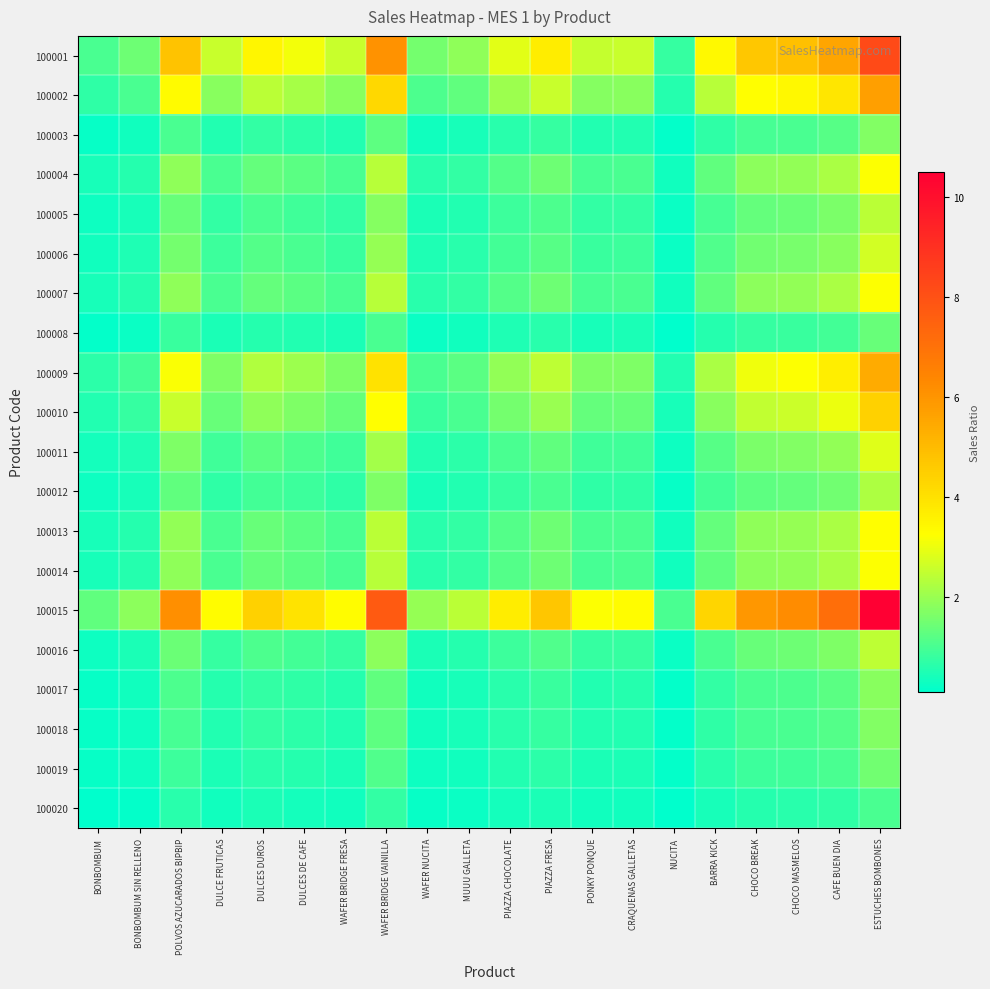

Reading left to right, extract all data points from this chart.

100001: BONBOMBUM=1.0	BONBOMBUM SIN RELLENO=1.4	POLVOS AZUCARADOS BIPBIP=4.8	DULCE FRUTICAS=2.6	DULCES DUROS=3.5	DULCES DE CAFE=3.1	WAFER BRIDGE FRESA=2.6	WAFER BRIDGE VAINILLA=6.1	WAFER NUCITA=1.5	MUUU GALLETA=1.9	PIAZZA CHOCOLATE=2.9	PIAZZA FRESA=3.7	PONKY PONQUE=2.5	CRAQUENAS GALLETAS=2.6	NUCITA=0.8	BARRA KICK=3.4	CHOCO BREAK=4.7	CHOCO MASMELOS=4.9	CAFE BUEN DIA=5.6	ESTUCHES BOMBONES=8.2
100002: BONBOMBUM=0.7	BONBOMBUM SIN RELLENO=1.0	POLVOS AZUCARADOS BIPBIP=3.3	DULCE FRUTICAS=1.8	DULCES DUROS=2.4	DULCES DE CAFE=2.2	WAFER BRIDGE FRESA=1.8	WAFER BRIDGE VAINILLA=4.2	WAFER NUCITA=1.1	MUUU GALLETA=1.3	PIAZZA CHOCOLATE=2.0	PIAZZA FRESA=2.6	PONKY PONQUE=1.8	CRAQUENAS GALLETAS=1.8	NUCITA=0.5	BARRA KICK=2.3	CHOCO BREAK=3.2	CHOCO MASMELOS=3.4	CAFE BUEN DIA=3.9	ESTUCHES BOMBONES=5.7
100003: BONBOMBUM=0.2	BONBOMBUM SIN RELLENO=0.3	POLVOS AZUCARADOS BIPBIP=1.0	DULCE FRUTICAS=0.5	DULCES DUROS=0.7	DULCES DE CAFE=0.6	WAFER BRIDGE FRESA=0.5	WAFER BRIDGE VAINILLA=1.3	WAFER NUCITA=0.3	MUUU GALLETA=0.4	PIAZZA CHOCOLATE=0.6	PIAZZA FRESA=0.8	PONKY PONQUE=0.5	CRAQUENAS GALLETAS=0.5	NUCITA=0.2	BARRA KICK=0.7	CHOCO BREAK=1.0	CHOCO MASMELOS=1.0	CAFE BUEN DIA=1.2	ESTUCHES BOMBONES=1.7
100004: BONBOMBUM=0.4	BONBOMBUM SIN RELLENO=0.6	POLVOS AZUCARADOS BIPBIP=1.9	DULCE FRUTICAS=1.0	DULCES DUROS=1.3	DULCES DE CAFE=1.2	WAFER BRIDGE FRESA=1.0	WAFER BRIDGE VAINILLA=2.4	WAFER NUCITA=0.6	MUUU GALLETA=0.7	PIAZZA CHOCOLATE=1.1	PIAZZA FRESA=1.4	PONKY PONQUE=1.0	CRAQUENAS GALLETAS=1.0	NUCITA=0.3	BARRA KICK=1.3	CHOCO BREAK=1.8	CHOCO MASMELOS=1.9	CAFE BUEN DIA=2.2	ESTUCHES BOMBONES=3.2
100005: BONBOMBUM=0.3	BONBOMBUM SIN RELLENO=0.4	POLVOS AZUCARADOS BIPBIP=1.4	DULCE FRUTICAS=0.7	DULCES DUROS=1.0	DULCES DE CAFE=0.9	WAFER BRIDGE FRESA=0.7	WAFER BRIDGE VAINILLA=1.7	WAFER NUCITA=0.4	MUUU GALLETA=0.5	PIAZZA CHOCOLATE=0.8	PIAZZA FRESA=1.1	PONKY PONQUE=0.7	CRAQUENAS GALLETAS=0.7	NUCITA=0.2	BARRA KICK=1.0	CHOCO BREAK=1.3	CHOCO MASMELOS=1.4	CAFE BUEN DIA=1.6	ESTUCHES BOMBONES=2.4
100006: BONBOMBUM=0.3	BONBOMBUM SIN RELLENO=0.5	POLVOS AZUCARADOS BIPBIP=1.6	DULCE FRUTICAS=0.8	DULCES DUROS=1.1	DULCES DE CAFE=1.0	WAFER BRIDGE FRESA=0.8	WAFER BRIDGE VAINILLA=2.0	WAFER NUCITA=0.5	MUUU GALLETA=0.6	PIAZZA CHOCOLATE=0.9	PIAZZA FRESA=1.2	PONKY PONQUE=0.8	CRAQUENAS GALLETAS=0.8	NUCITA=0.3	BARRA KICK=1.1	CHOCO BREAK=1.5	CHOCO MASMELOS=1.6	CAFE BUEN DIA=1.8	ESTUCHES BOMBONES=2.7
100007: BONBOMBUM=0.4	BONBOMBUM SIN RELLENO=0.6	POLVOS AZUCARADOS BIPBIP=1.9	DULCE FRUTICAS=1.0	DULCES DUROS=1.4	DULCES DE CAFE=1.2	WAFER BRIDGE FRESA=1.0	WAFER BRIDGE VAINILLA=2.4	WAFER NUCITA=0.6	MUUU GALLETA=0.7	PIAZZA CHOCOLATE=1.1	PIAZZA FRESA=1.4	PONKY PONQUE=1.0	CRAQUENAS GALLETAS=1.0	NUCITA=0.3	BARRA KICK=1.3	CHOCO BREAK=1.8	CHOCO MASMELOS=1.9	CAFE BUEN DIA=2.2	ESTUCHES BOMBONES=3.2
100008: BONBOMBUM=0.2	BONBOMBUM SIN RELLENO=0.2	POLVOS AZUCARADOS BIPBIP=0.8	DULCE FRUTICAS=0.4	DULCES DUROS=0.6	DULCES DE CAFE=0.5	WAFER BRIDGE FRESA=0.4	WAFER BRIDGE VAINILLA=1.0	WAFER NUCITA=0.3	MUUU GALLETA=0.3	PIAZZA CHOCOLATE=0.5	PIAZZA FRESA=0.6	PONKY PONQUE=0.4	CRAQUENAS GALLETAS=0.4	NUCITA=0.1	BARRA KICK=0.6	CHOCO BREAK=0.8	CHOCO MASMELOS=0.8	CAFE BUEN DIA=0.9	ESTUCHES BOMBONES=1.4
100009: BONBOMBUM=0.7	BONBOMBUM SIN RELLENO=0.9	POLVOS AZUCARADOS BIPBIP=3.1	DULCE FRUTICAS=1.7	DULCES DUROS=2.3	DULCES DE CAFE=2.0	WAFER BRIDGE FRESA=1.7	WAFER BRIDGE VAINILLA=4.0	WAFER NUCITA=1.0	MUUU GALLETA=1.2	PIAZZA CHOCOLATE=1.9	PIAZZA FRESA=2.4	PONKY PONQUE=1.7	CRAQUENAS GALLETAS=1.7	NUCITA=0.5	BARRA KICK=2.2	CHOCO BREAK=3.0	CHOCO MASMELOS=3.2	CAFE BUEN DIA=3.6	ESTUCHES BOMBONES=5.4
100010: BONBOMBUM=0.5	BONBOMBUM SIN RELLENO=0.8	POLVOS AZUCARADOS BIPBIP=2.6	DULCE FRUTICAS=1.4	DULCES DUROS=1.9	DULCES DE CAFE=1.7	WAFER BRIDGE FRESA=1.4	WAFER BRIDGE VAINILLA=3.2	WAFER NUCITA=0.8	MUUU GALLETA=1.0	PIAZZA CHOCOLATE=1.5	PIAZZA FRESA=2.0	PONKY PONQUE=1.4	CRAQUENAS GALLETAS=1.4	NUCITA=0.4	BARRA KICK=1.8	CHOCO BREAK=2.5	CHOCO MASMELOS=2.6	CAFE BUEN DIA=3.0	ESTUCHES BOMBONES=4.4
100011: BONBOMBUM=0.3	BONBOMBUM SIN RELLENO=0.5	POLVOS AZUCARADOS BIPBIP=1.7	DULCE FRUTICAS=0.9	DULCES DUROS=1.2	DULCES DE CAFE=1.1	WAFER BRIDGE FRESA=0.9	WAFER BRIDGE VAINILLA=2.1	WAFER NUCITA=0.5	MUUU GALLETA=0.6	PIAZZA CHOCOLATE=1.0	PIAZZA FRESA=1.3	PONKY PONQUE=0.9	CRAQUENAS GALLETAS=0.9	NUCITA=0.3	BARRA KICK=1.2	CHOCO BREAK=1.6	CHOCO MASMELOS=1.7	CAFE BUEN DIA=1.9	ESTUCHES BOMBONES=2.8
100012: BONBOMBUM=0.3	BONBOMBUM SIN RELLENO=0.4	POLVOS AZUCARADOS BIPBIP=1.3	DULCE FRUTICAS=0.7	DULCES DUROS=0.9	DULCES DE CAFE=0.8	WAFER BRIDGE FRESA=0.7	WAFER BRIDGE VAINILLA=1.6	WAFER NUCITA=0.4	MUUU GALLETA=0.5	PIAZZA CHOCOLATE=0.8	PIAZZA FRESA=1.0	PONKY PONQUE=0.7	CRAQUENAS GALLETAS=0.7	NUCITA=0.2	BARRA KICK=0.9	CHOCO BREAK=1.3	CHOCO MASMELOS=1.3	CAFE BUEN DIA=1.5	ESTUCHES BOMBONES=2.2
100013: BONBOMBUM=0.4	BONBOMBUM SIN RELLENO=0.6	POLVOS AZUCARADOS BIPBIP=1.9	DULCE FRUTICAS=1.0	DULCES DUROS=1.4	DULCES DE CAFE=1.2	WAFER BRIDGE FRESA=1.0	WAFER BRIDGE VAINILLA=2.4	WAFER NUCITA=0.6	MUUU GALLETA=0.7	PIAZZA CHOCOLATE=1.1	PIAZZA FRESA=1.5	PONKY PONQUE=1.0	CRAQUENAS GALLETAS=1.0	NUCITA=0.3	BARRA KICK=1.3	CHOCO BREAK=1.8	CHOCO MASMELOS=1.9	CAFE BUEN DIA=2.2	ESTUCHES BOMBONES=3.3
100014: BONBOMBUM=0.4	BONBOMBUM SIN RELLENO=0.6	POLVOS AZUCARADOS BIPBIP=1.9	DULCE FRUTICAS=1.0	DULCES DUROS=1.4	DULCES DE CAFE=1.2	WAFER BRIDGE FRESA=1.0	WAFER BRIDGE VAINILLA=2.4	WAFER NUCITA=0.6	MUUU GALLETA=0.7	PIAZZA CHOCOLATE=1.1	PIAZZA FRESA=1.4	PONKY PONQUE=1.0	CRAQUENAS GALLETAS=1.0	NUCITA=0.3	BARRA KICK=1.3	CHOCO BREAK=1.8	CHOCO MASMELOS=1.9	CAFE BUEN DIA=2.2	ESTUCHES BOMBONES=3.2
100015: BONBOMBUM=1.3	BONBOMBUM SIN RELLENO=1.8	POLVOS AZUCARADOS BIPBIP=6.1	DULCE FRUTICAS=3.3	DULCES DUROS=4.4	DULCES DE CAFE=4.0	WAFER BRIDGE FRESA=3.3	WAFER BRIDGE VAINILLA=7.7	WAFER NUCITA=1.9	MUUU GALLETA=2.4	PIAZZA CHOCOLATE=3.7	PIAZZA FRESA=4.7	PONKY PONQUE=3.2	CRAQUENAS GALLETAS=3.3	NUCITA=1.0	BARRA KICK=4.3	CHOCO BREAK=5.9	CHOCO MASMELOS=6.2	CAFE BUEN DIA=7.1	ESTUCHES BOMBONES=10.5
100016: BONBOMBUM=0.3	BONBOMBUM SIN RELLENO=0.4	POLVOS AZUCARADOS BIPBIP=1.4	DULCE FRUTICAS=0.8	DULCES DUROS=1.0	DULCES DE CAFE=0.9	WAFER BRIDGE FRESA=0.8	WAFER BRIDGE VAINILLA=1.8	WAFER NUCITA=0.5	MUUU GALLETA=0.6	PIAZZA CHOCOLATE=0.9	PIAZZA FRESA=1.1	PONKY PONQUE=0.8	CRAQUENAS GALLETAS=0.8	NUCITA=0.2	BARRA KICK=1.0	CHOCO BREAK=1.4	CHOCO MASMELOS=1.5	CAFE BUEN DIA=1.7	ESTUCHES BOMBONES=2.5
100017: BONBOMBUM=0.2	BONBOMBUM SIN RELLENO=0.3	POLVOS AZUCARADOS BIPBIP=1.0	DULCE FRUTICAS=0.6	DULCES DUROS=0.7	DULCES DE CAFE=0.7	WAFER BRIDGE FRESA=0.5	WAFER BRIDGE VAINILLA=1.3	WAFER NUCITA=0.3	MUUU GALLETA=0.4	PIAZZA CHOCOLATE=0.6	PIAZZA FRESA=0.8	PONKY PONQUE=0.5	CRAQUENAS GALLETAS=0.6	NUCITA=0.2	BARRA KICK=0.7	CHOCO BREAK=1.0	CHOCO MASMELOS=1.0	CAFE BUEN DIA=1.2	ESTUCHES BOMBONES=1.8
100018: BONBOMBUM=0.2	BONBOMBUM SIN RELLENO=0.3	POLVOS AZUCARADOS BIPBIP=1.0	DULCE FRUTICAS=0.5	DULCES DUROS=0.7	DULCES DE CAFE=0.6	WAFER BRIDGE FRESA=0.5	WAFER BRIDGE VAINILLA=1.2	WAFER NUCITA=0.3	MUUU GALLETA=0.4	PIAZZA CHOCOLATE=0.6	PIAZZA FRESA=0.8	PONKY PONQUE=0.5	CRAQUENAS GALLETAS=0.5	NUCITA=0.2	BARRA KICK=0.7	CHOCO BREAK=1.0	CHOCO MASMELOS=1.0	CAFE BUEN DIA=1.1	ESTUCHES BOMBONES=1.7
100019: BONBOMBUM=0.2	BONBOMBUM SIN RELLENO=0.3	POLVOS AZUCARADOS BIPBIP=0.9	DULCE FRUTICAS=0.5	DULCES DUROS=0.6	DULCES DE CAFE=0.6	WAFER BRIDGE FRESA=0.5	WAFER BRIDGE VAINILLA=1.1	WAFER NUCITA=0.3	MUUU GALLETA=0.3	PIAZZA CHOCOLATE=0.5	PIAZZA FRESA=0.7	PONKY PONQUE=0.5	CRAQUENAS GALLETAS=0.5	NUCITA=0.1	BARRA KICK=0.6	CHOCO BREAK=0.8	CHOCO MASMELOS=0.9	CAFE BUEN DIA=1.0	ESTUCHES BOMBONES=1.5
100020: BONBOMBUM=0.1	BONBOMBUM SIN RELLENO=0.2	POLVOS AZUCARADOS BIPBIP=0.6	DULCE FRUTICAS=0.3	DULCES DUROS=0.4	DULCES DE CAFE=0.4	WAFER BRIDGE FRESA=0.3	WAFER BRIDGE VAINILLA=0.7	WAFER NUCITA=0.2	MUUU GALLETA=0.2	PIAZZA CHOCOLATE=0.4	PIAZZA FRESA=0.4	PONKY PONQUE=0.3	CRAQUENAS GALLETAS=0.3	NUCITA=0.1	BARRA KICK=0.4	CHOCO BREAK=0.6	CHOCO MASMELOS=0.6	CAFE BUEN DIA=0.7	ESTUCHES BOMBONES=1.0